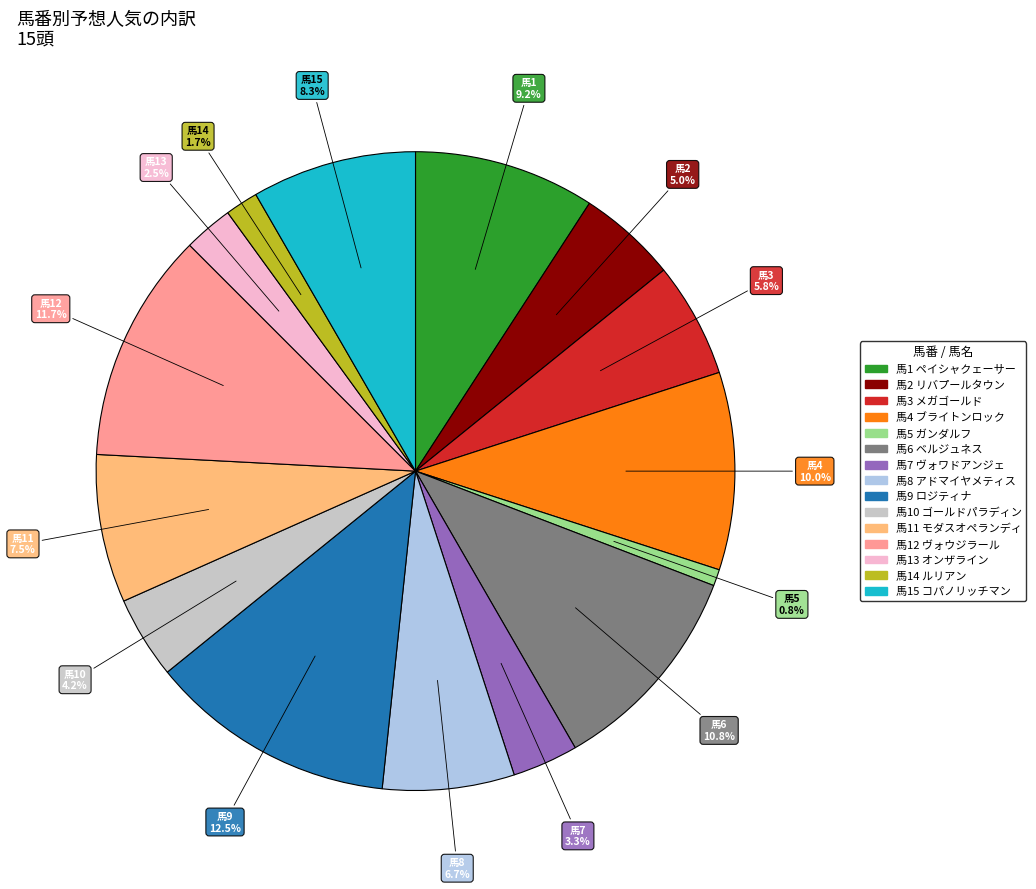

Is there any slice that represents more than half of the pie?

No